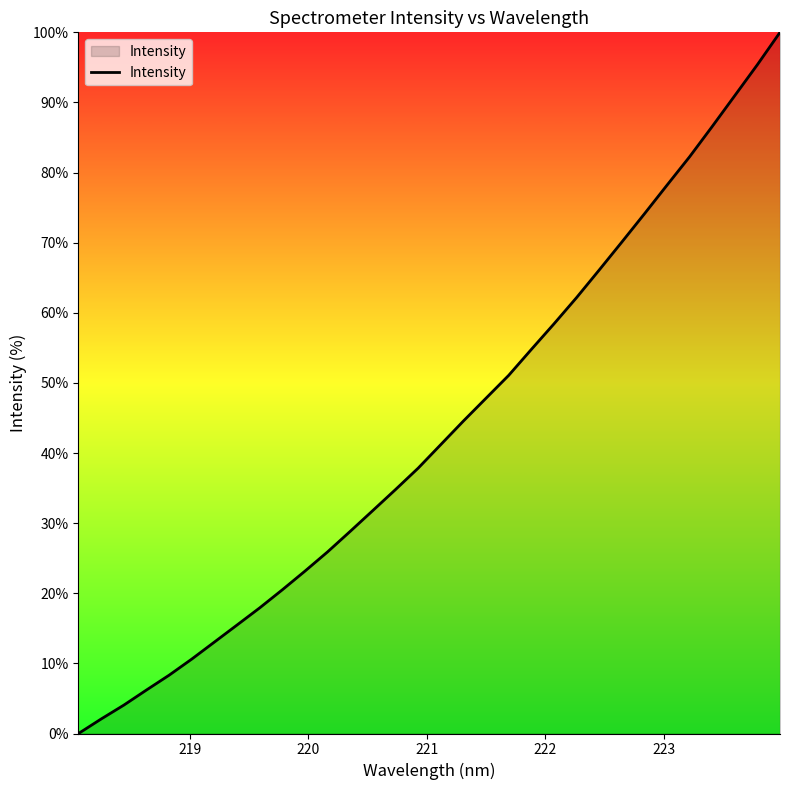

What is the greatest value displayed?

100.0